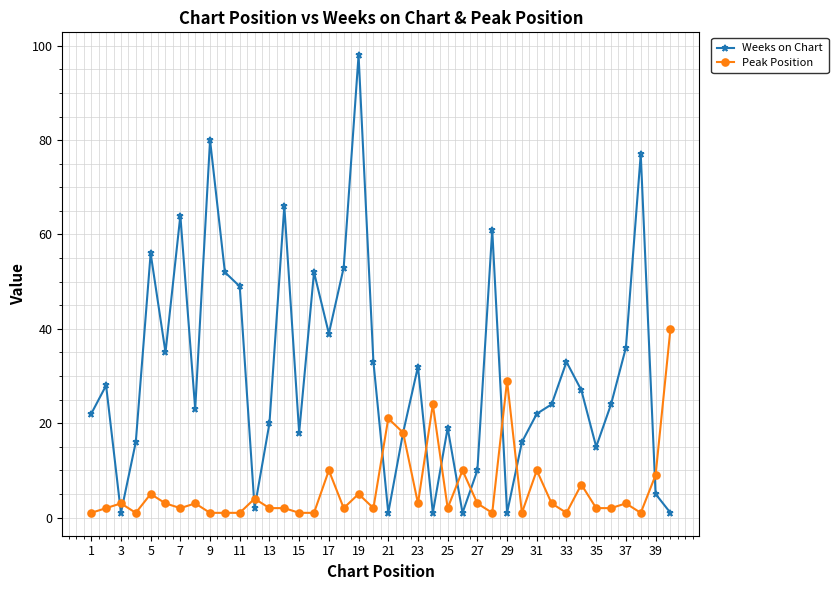

What is the greatest value displayed?

98